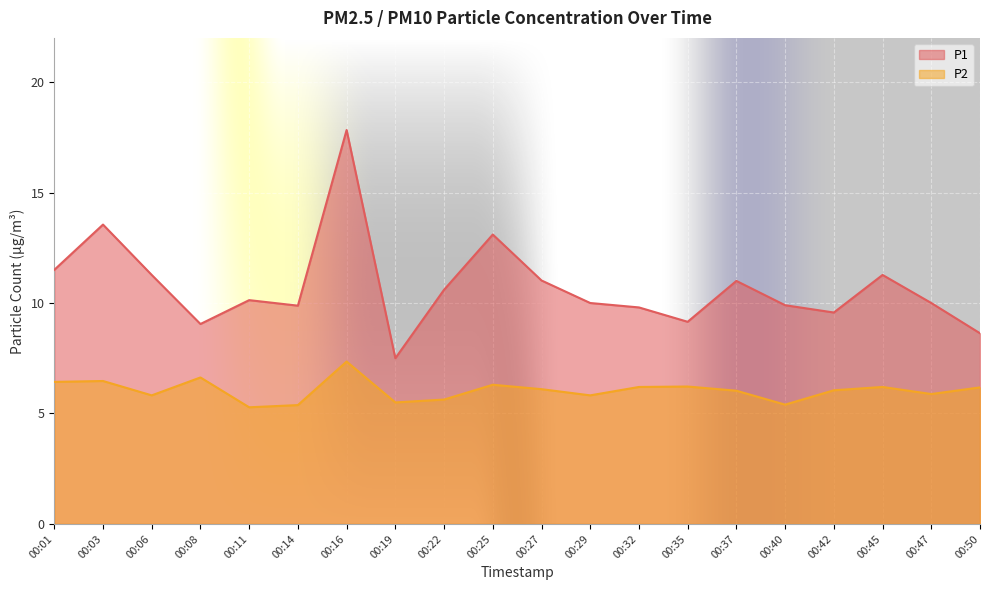

What is the smallest value displayed?

5.3